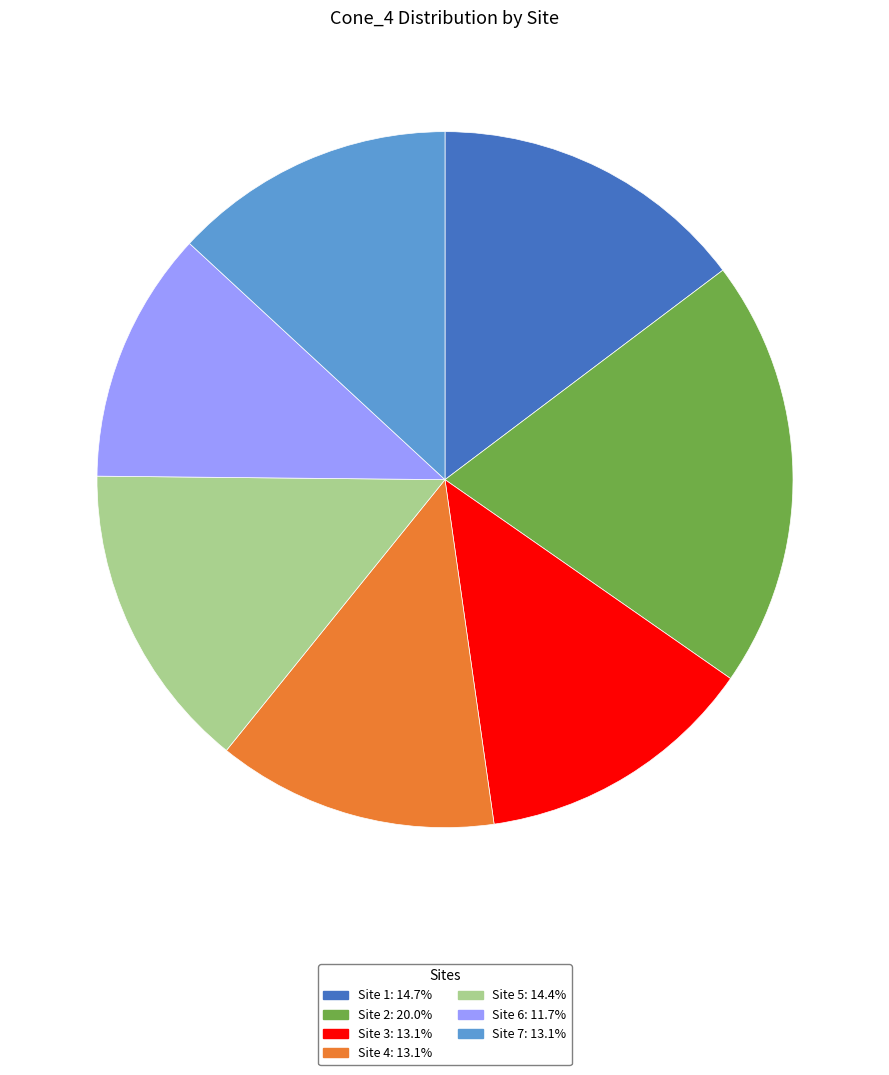

How many slices are in this pie chart?

7